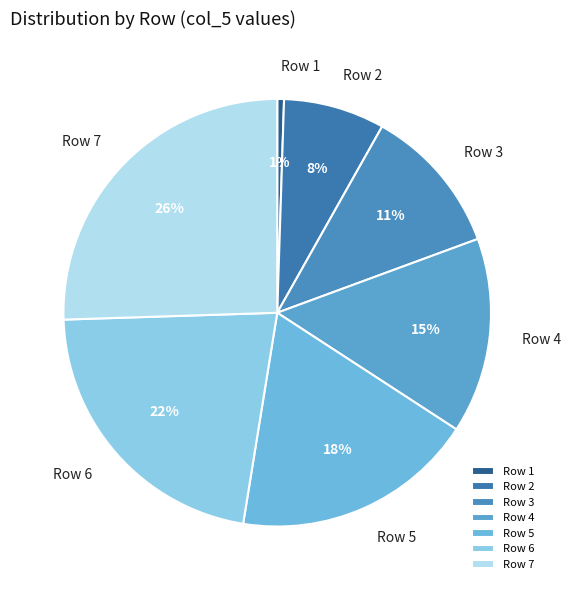

Do Row 5 and Row 3 together represent more than half of the pie?

No